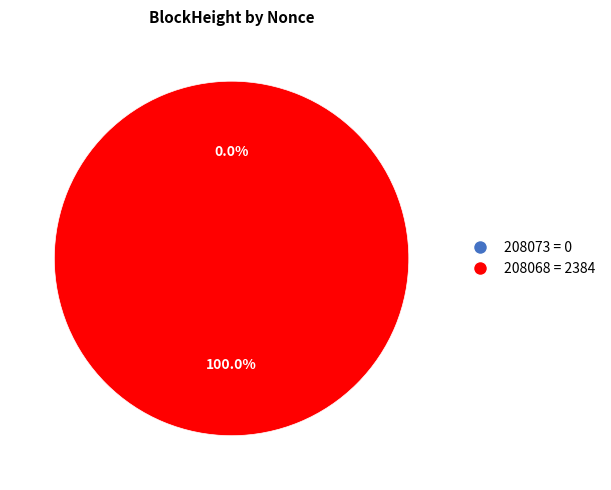

To the nearest percent, what portion does 208068 represent?

100%